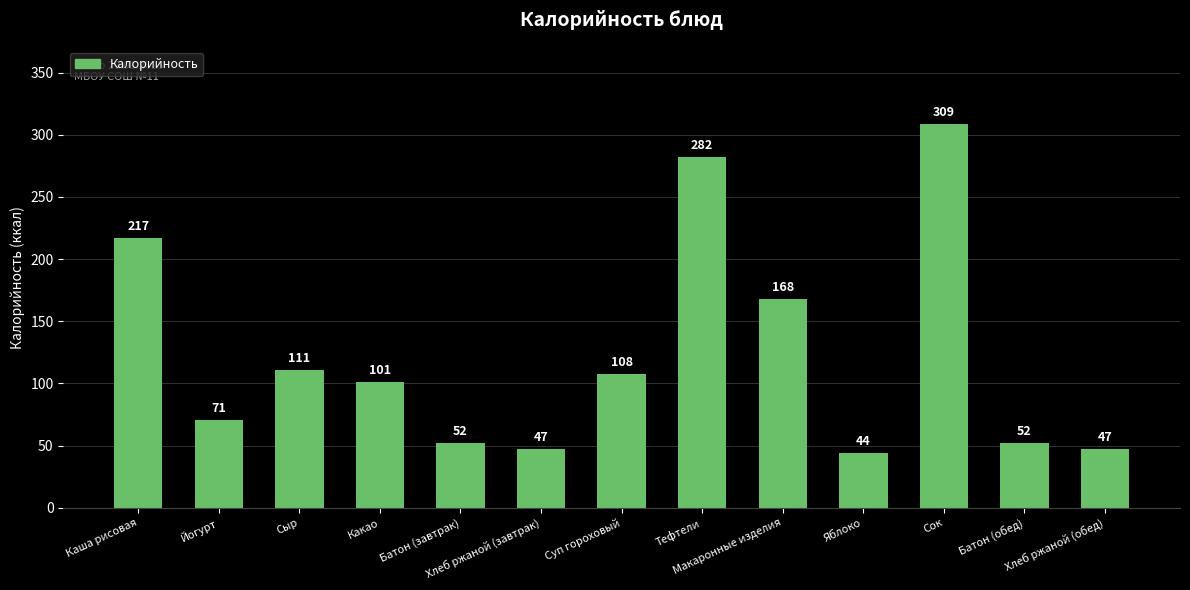

What is the change in value from Какао to Батон (завтрак)?

-49